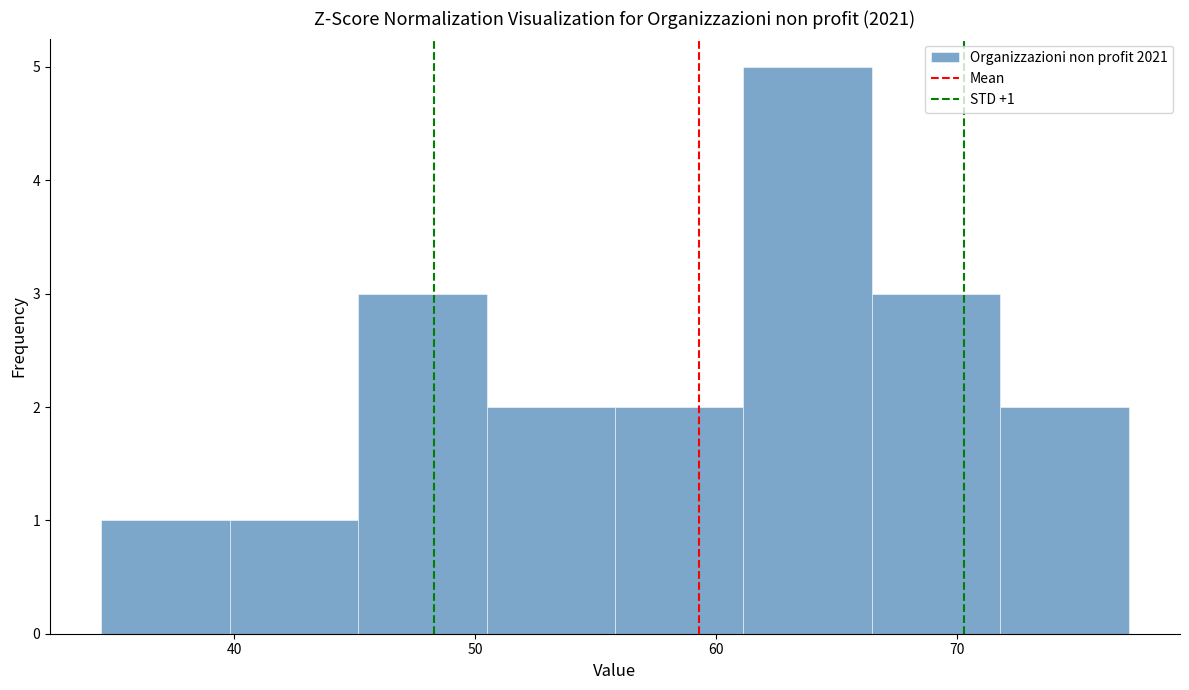

Over which range of the x-axis is the bar tallest?

61 to 66